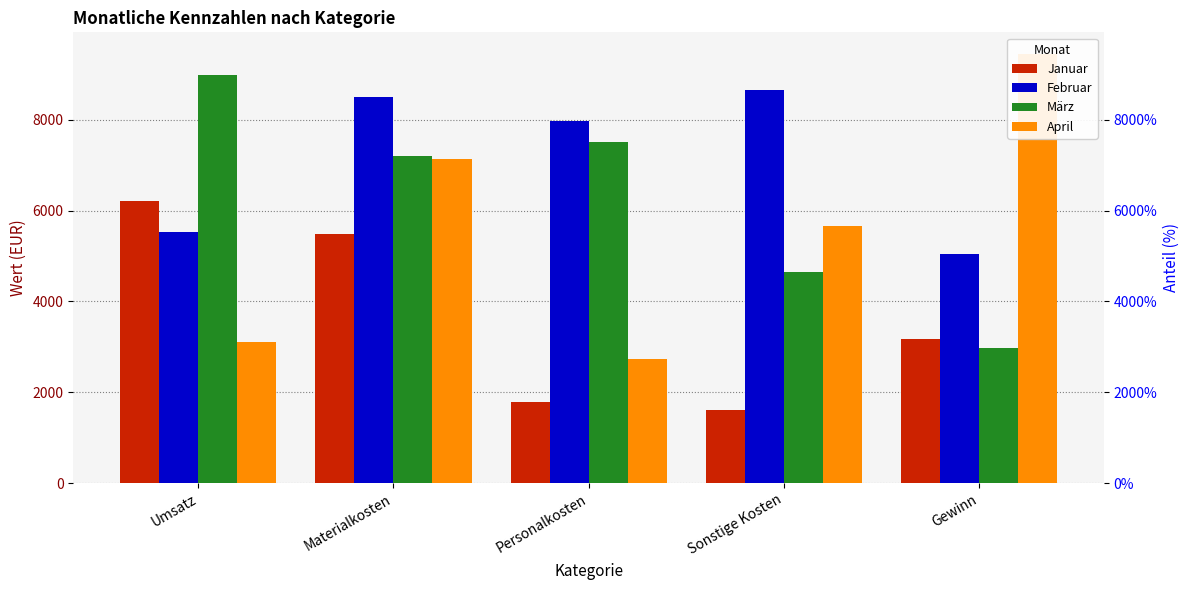

What is the average value of the Januar series?

3653